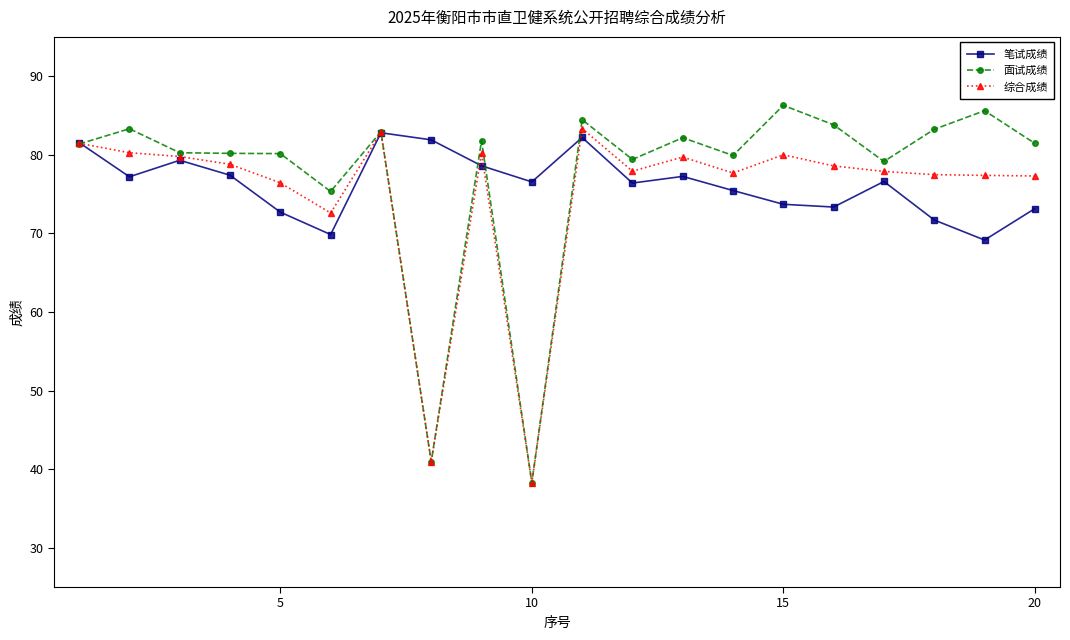

True or false: 面试成绩 has more than 1 points higher than both neighbors.

True